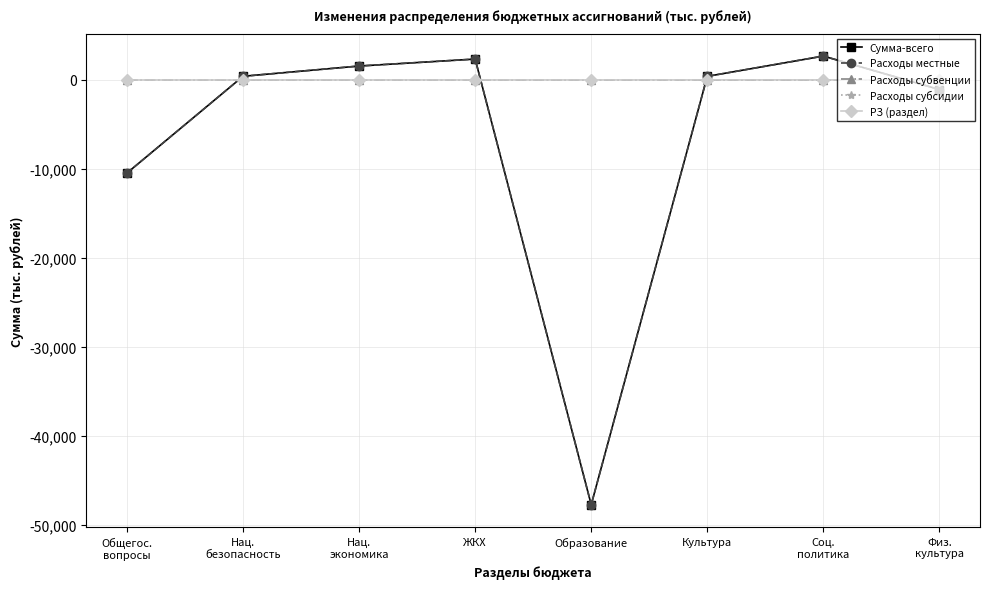

At which category is the sum across all series the highest?

Соц.
политика